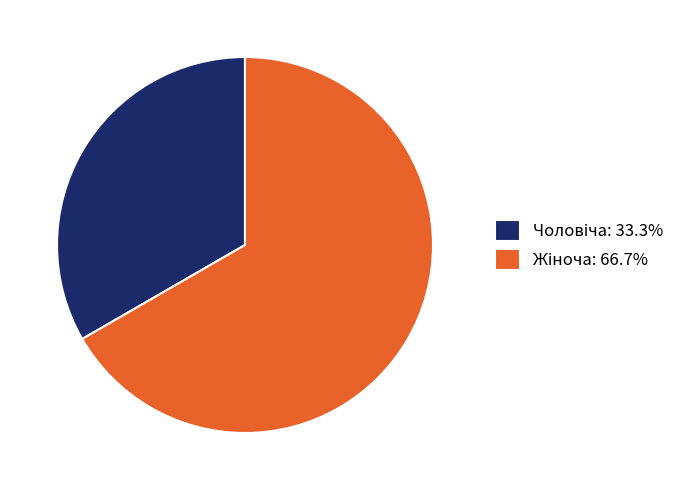

Is there a majority slice in this chart?

Yes